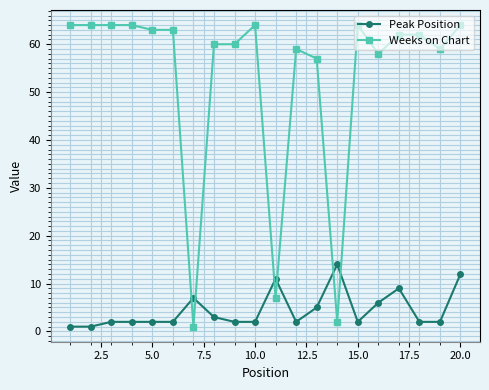

What is the value of the Peak Position point at the 16th from the left?

6